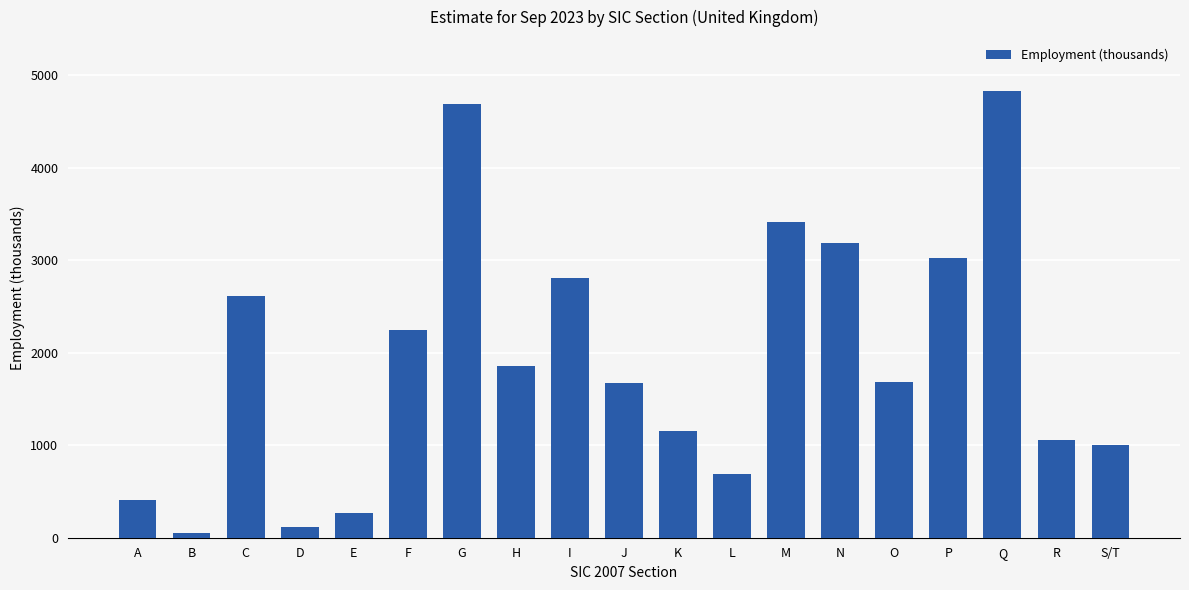

What is the maximum value shown in the chart?

4830